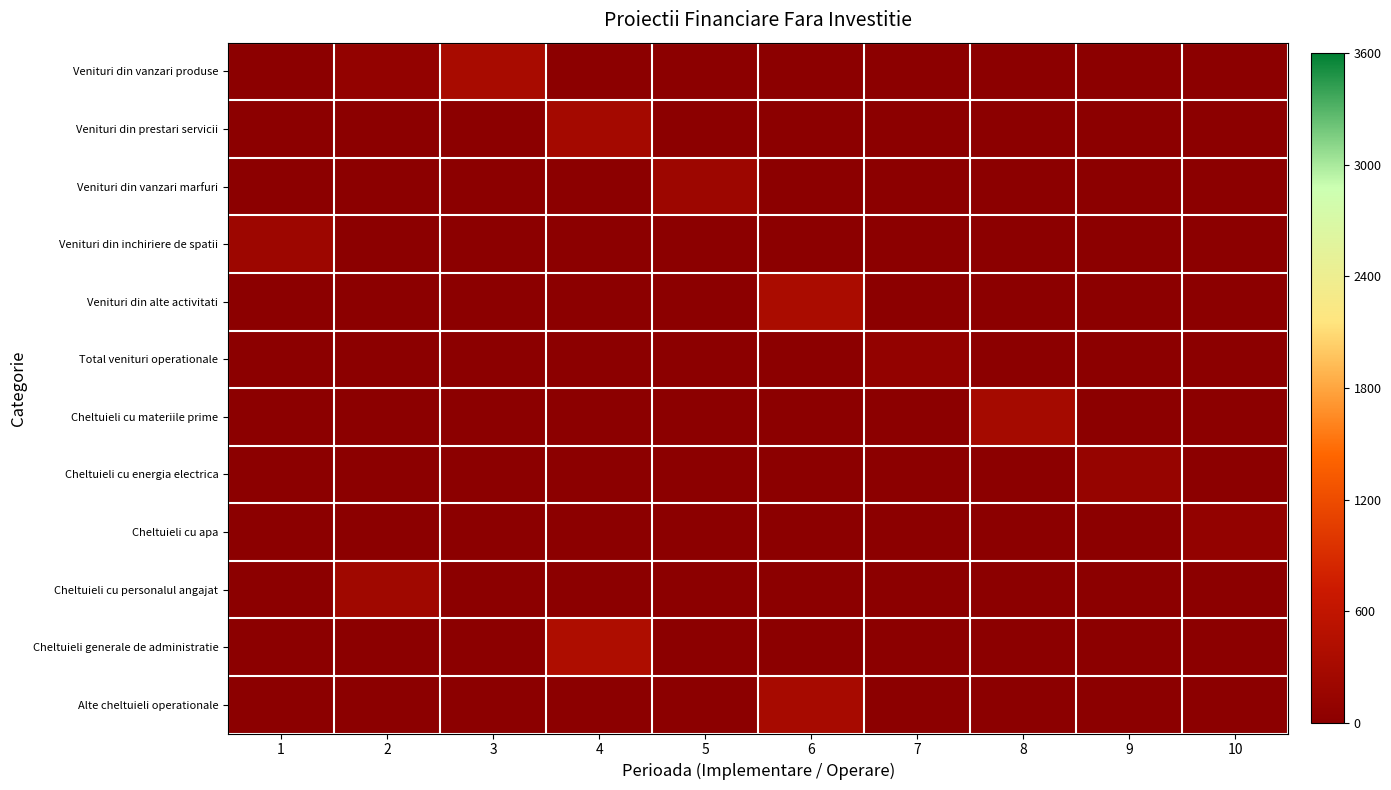

What is the total value across all series at 7?

80